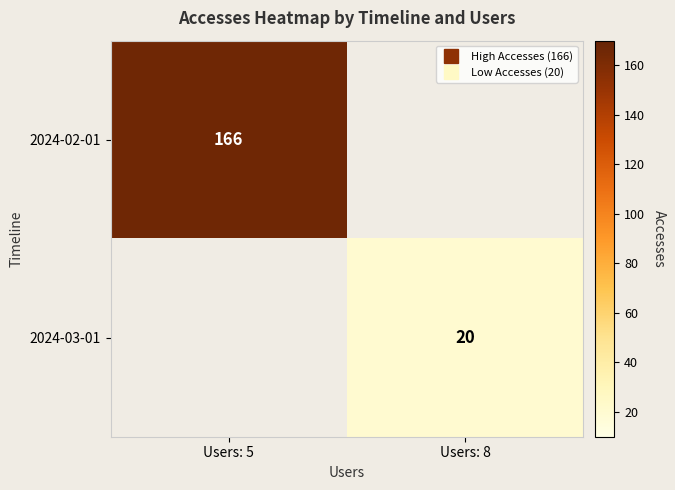

What is the sum of the 2024-02-01 values at Users: 5 and Users: 8?

166